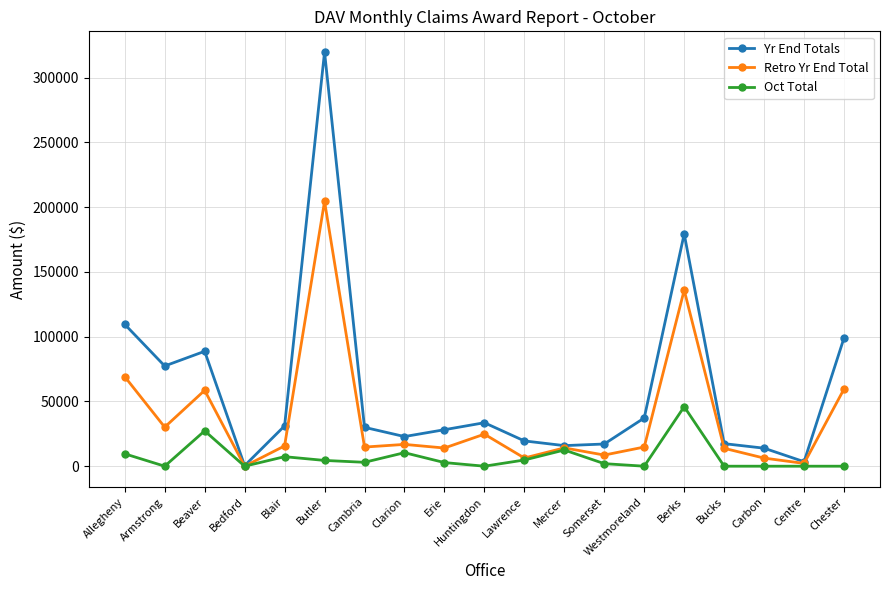

What is the label of the 1st point from the left?

Allegheny